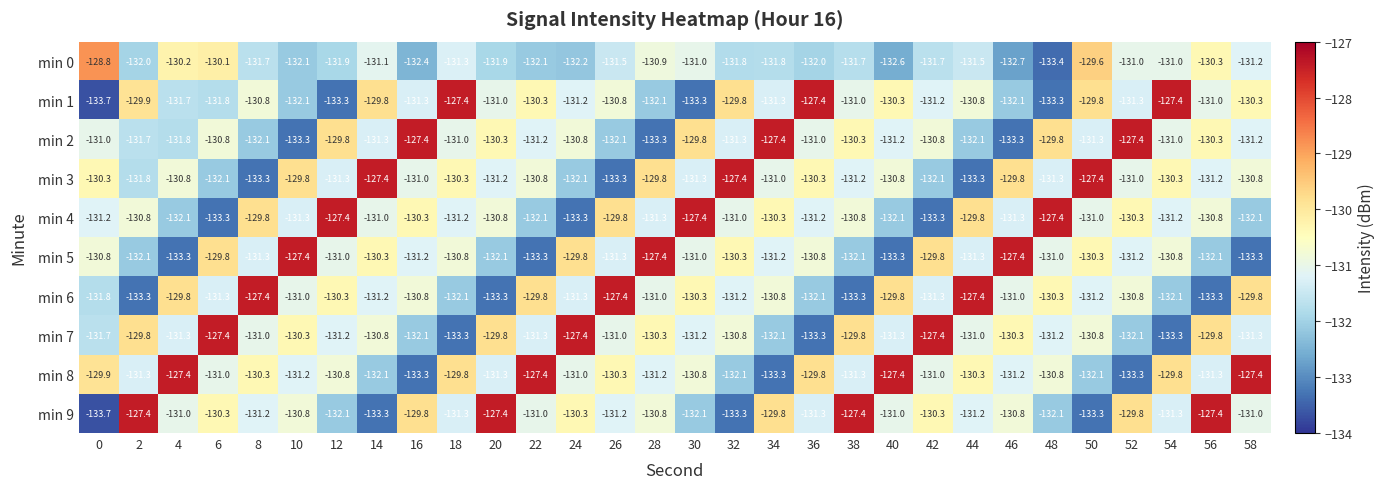

Is the value of min 1 at 30 greater than the value of min 7 at 50?

No